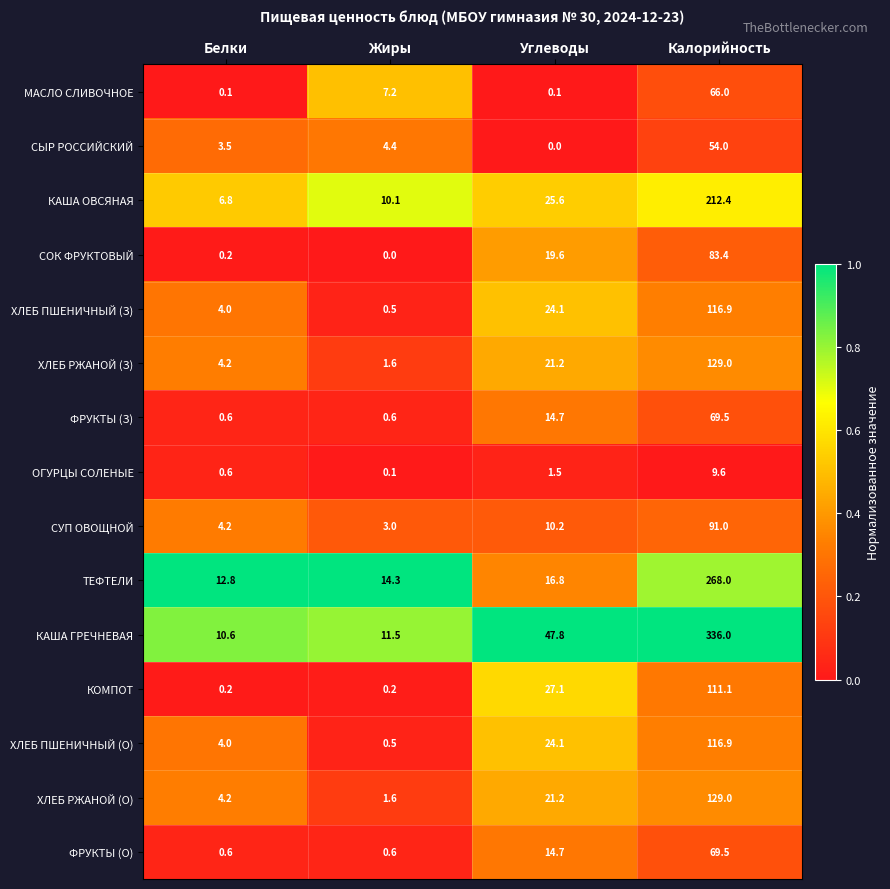

Which series has the largest range (max minus min)?

КАША ГРЕЧНЕВАЯ